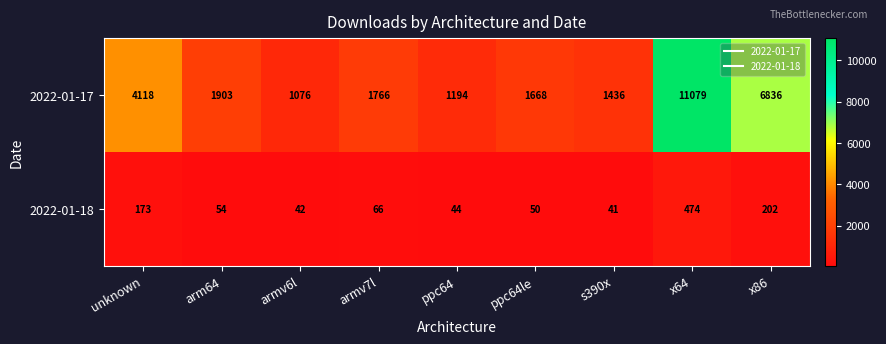

Which series has the largest range (max minus min)?

2022-01-17